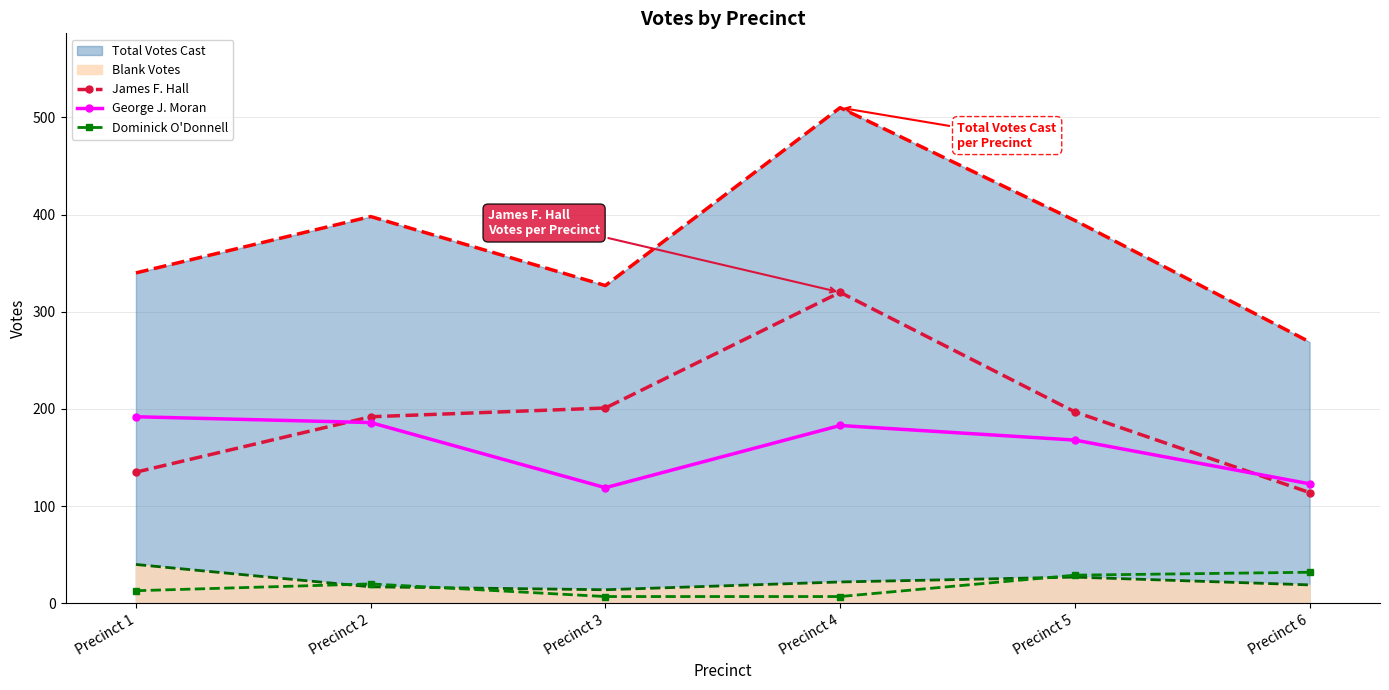

Which category has the lowest value in the James F. Hall series?

Precinct 6